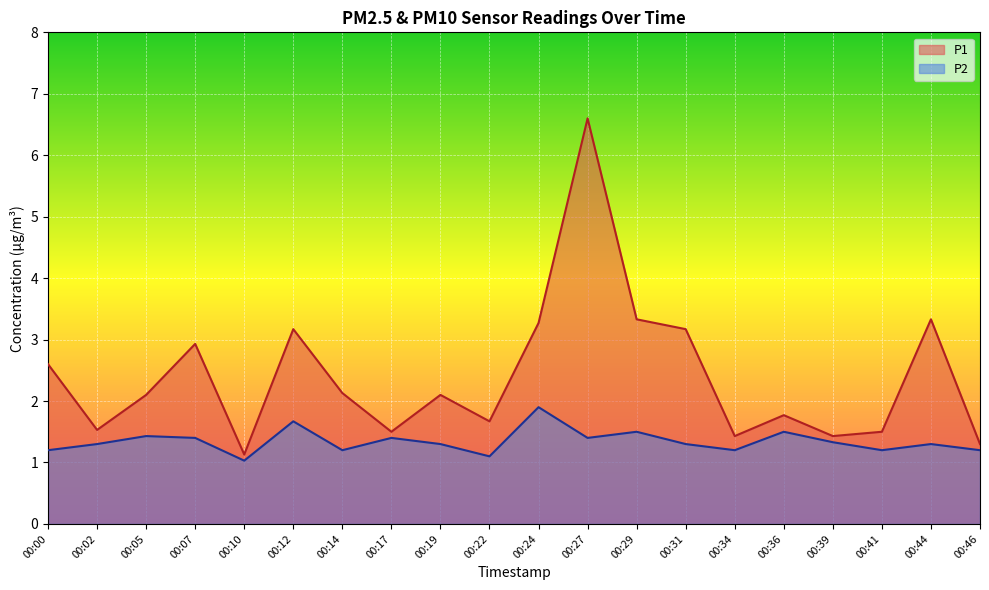

In P2, how many points are lower than both neighbors (excluding endpoints)?

6